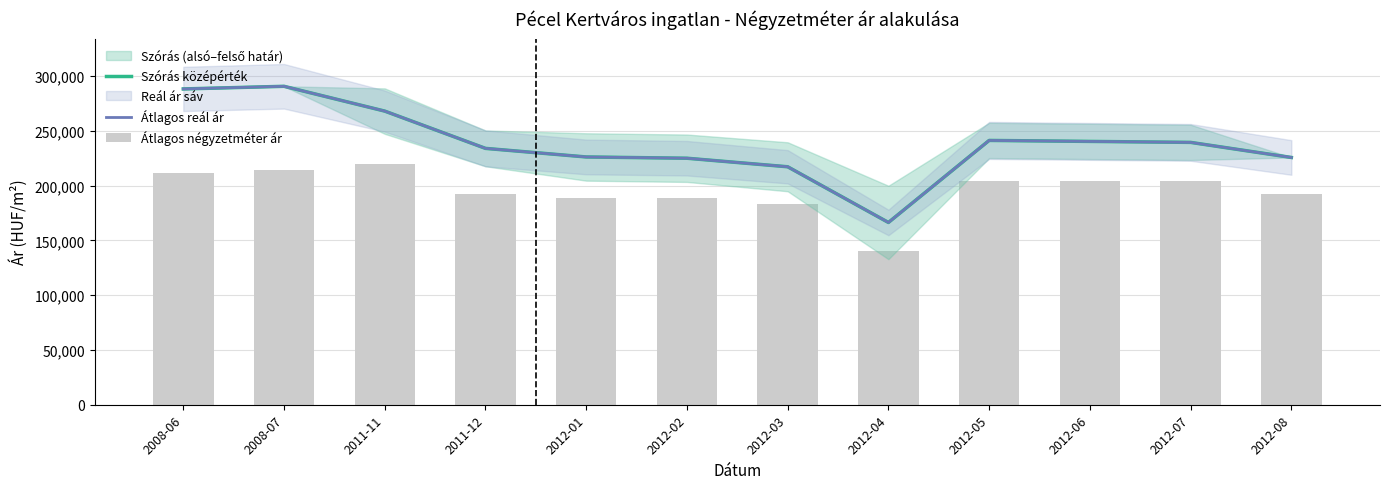

Which series changed the most between 2012-02 and 2012-05?

Szórás középérték